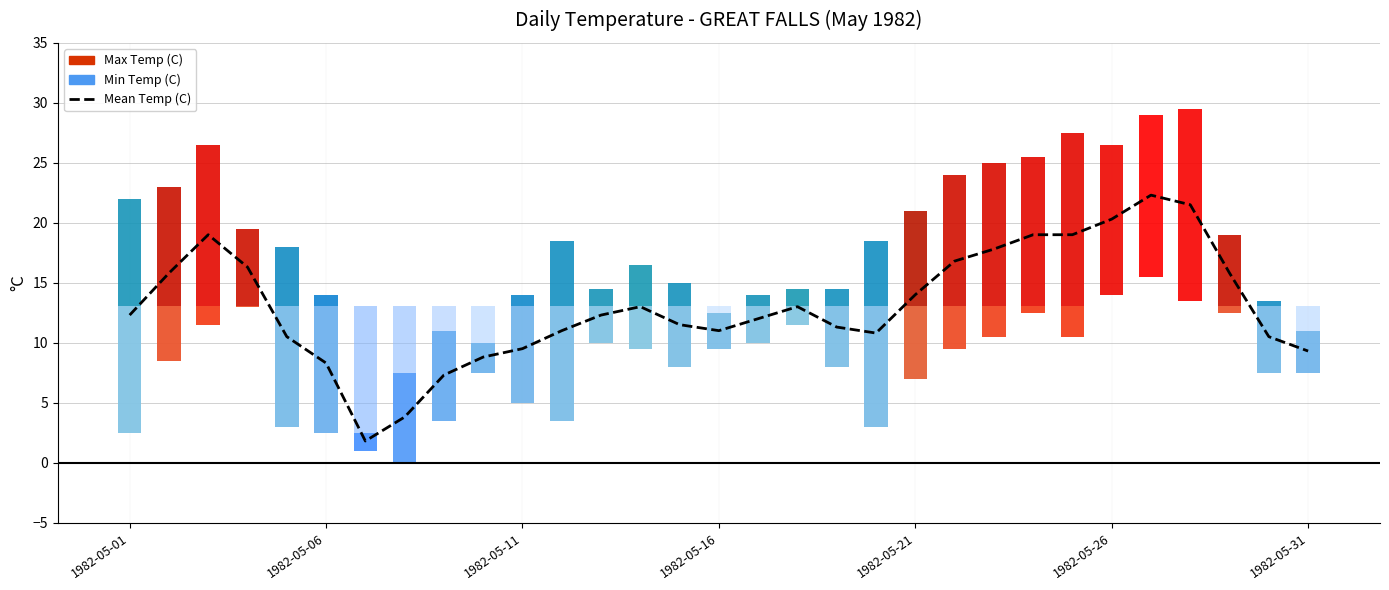

What is the difference between the maximum and minimum values?

20.5